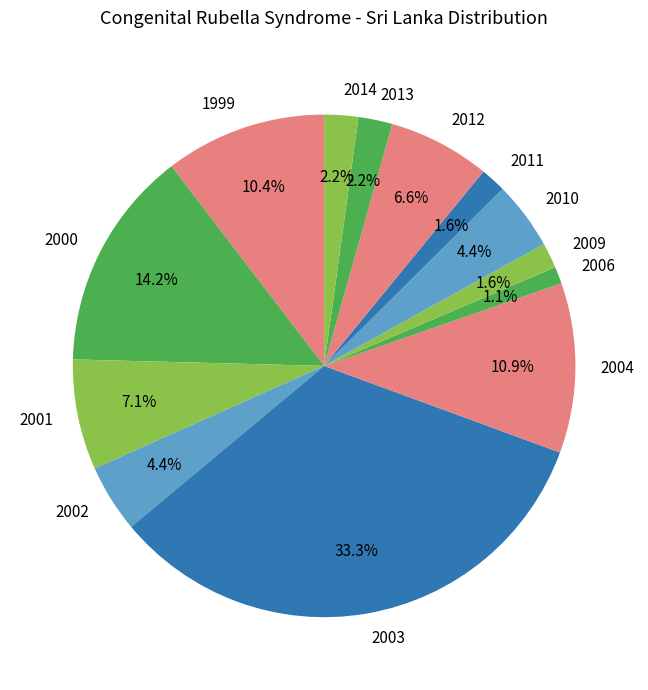

To the nearest percent, what is the difference between the 2014 and 2000 slice percentages?

12%